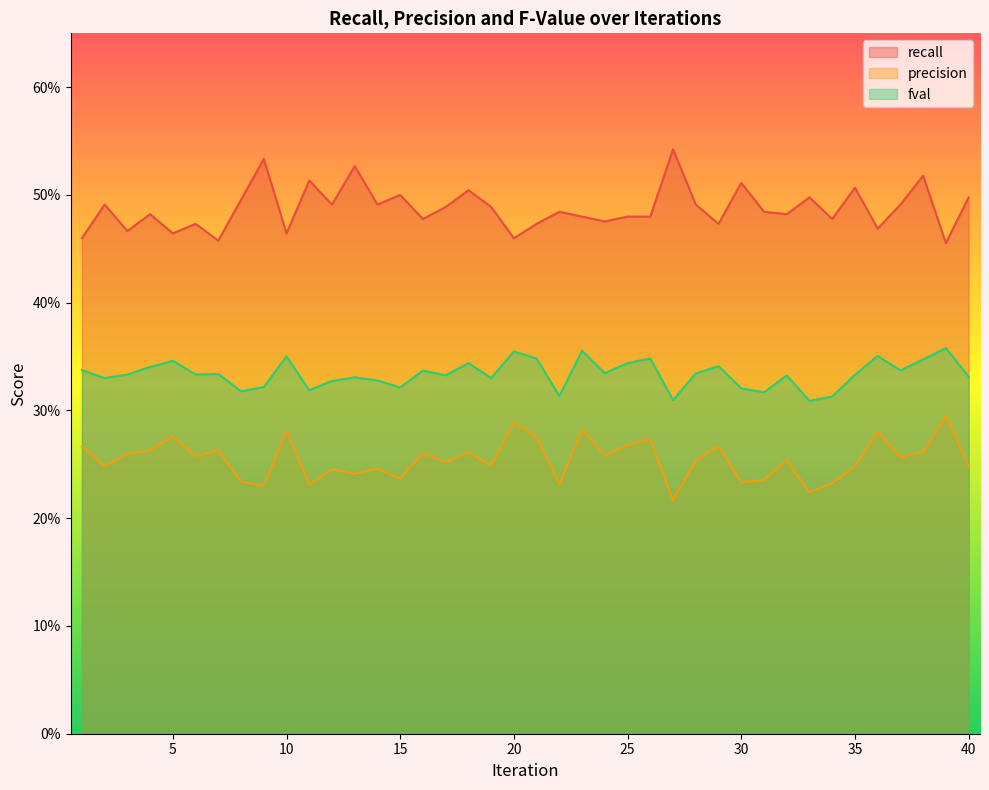

The precision series shows 0.3 at 32. True or false?

True